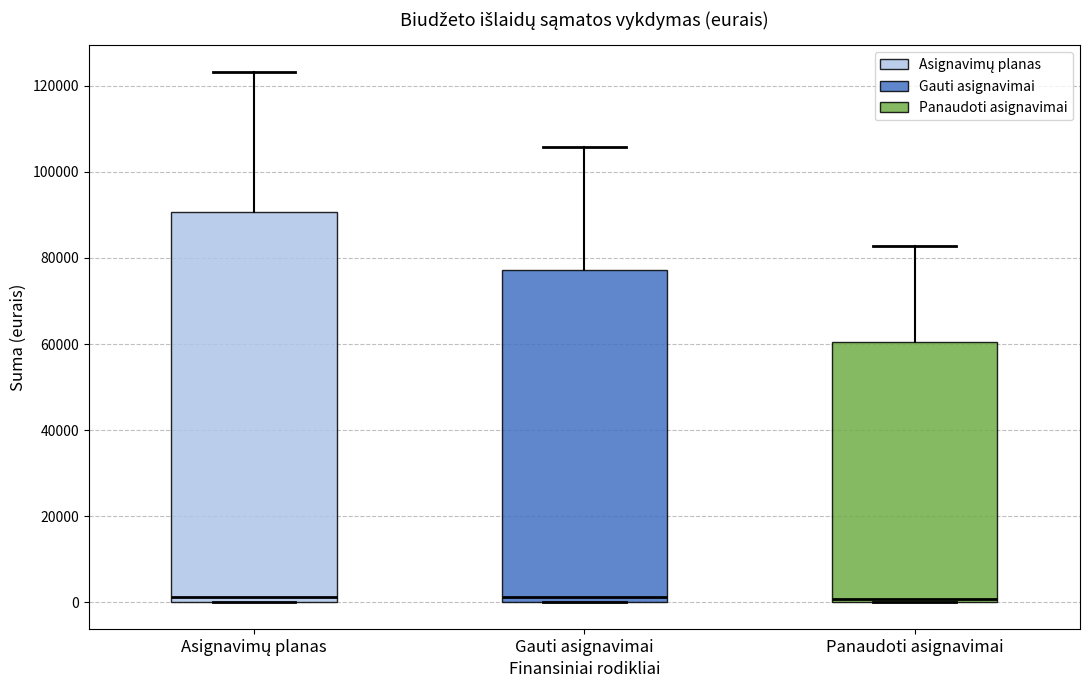

Reading left to right, transcribe this box plot: for each box, give where its median line is, the range the box spans, and where its two whiskers end, as read against the y-axis. The values are not printed on the chart, so give them approximately, as read against the axis.

Asignavimų planas: median 2000, box 0 to 90000, whiskers 0 to 124000
Gauti asignavimai: median 2000, box 0 to 78000, whiskers 0 to 106000
Panaudoti asignavimai: median 0 (just above the box's lower edge), box 0 to 60000, whiskers 0 to 82000